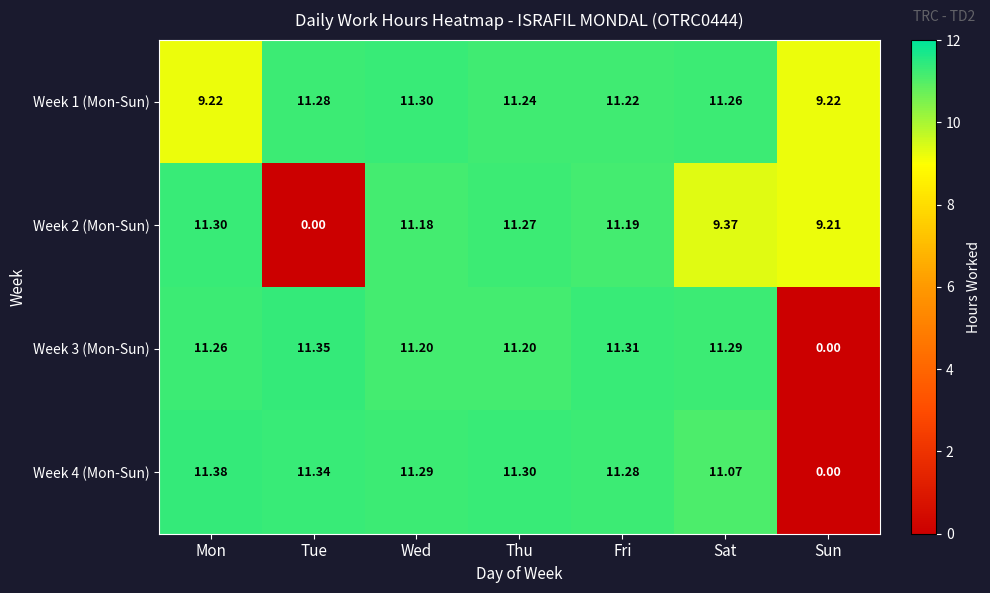

At which category is the sum across all series the highest?

Thu